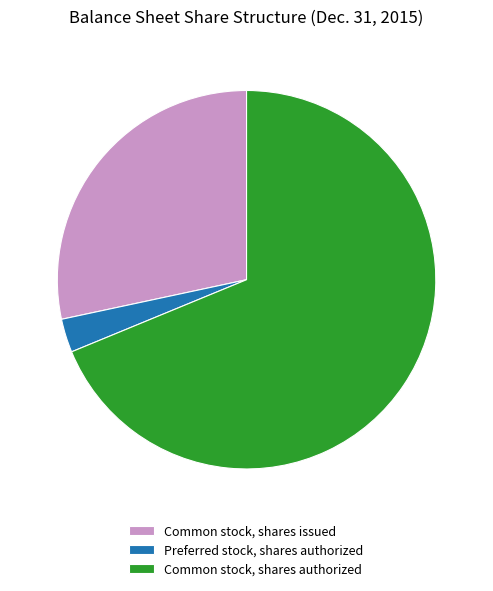

Is it true that Common stock, shares authorized is 69% of the pie?

True